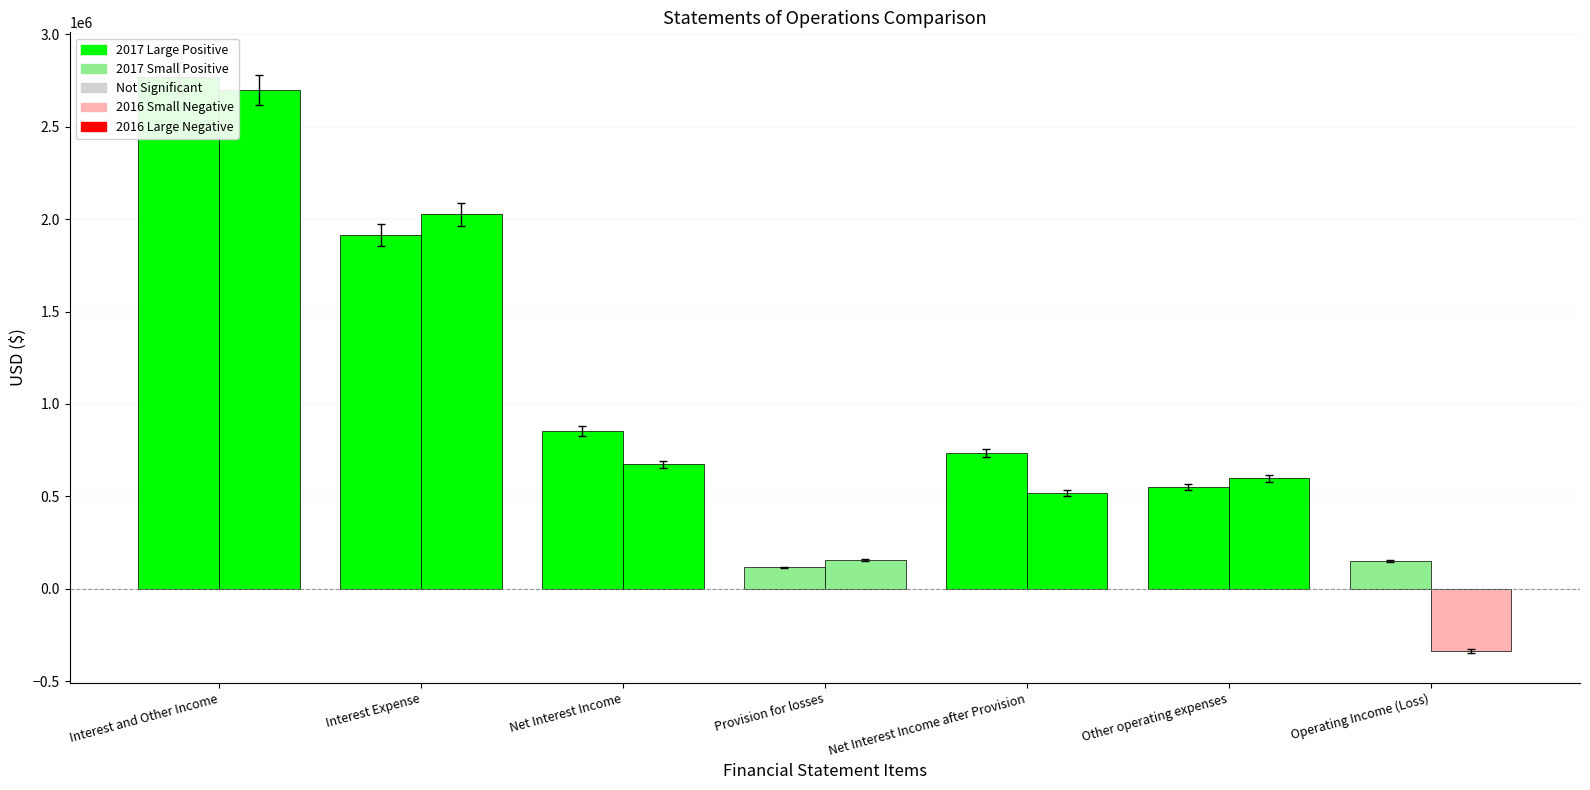

What is the average value of the Dec. 31, 2017 series?

1012642